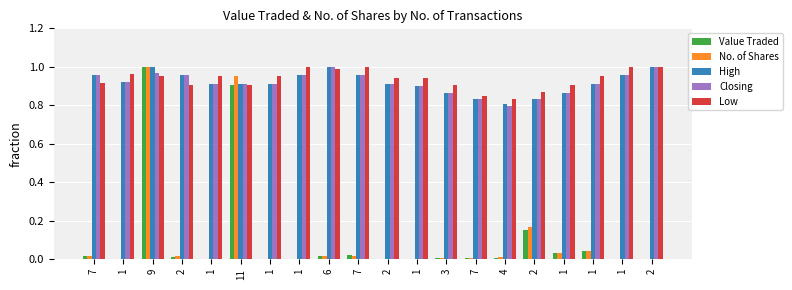

True or false: No. of Shares has a value of 1.0 at 9.

True